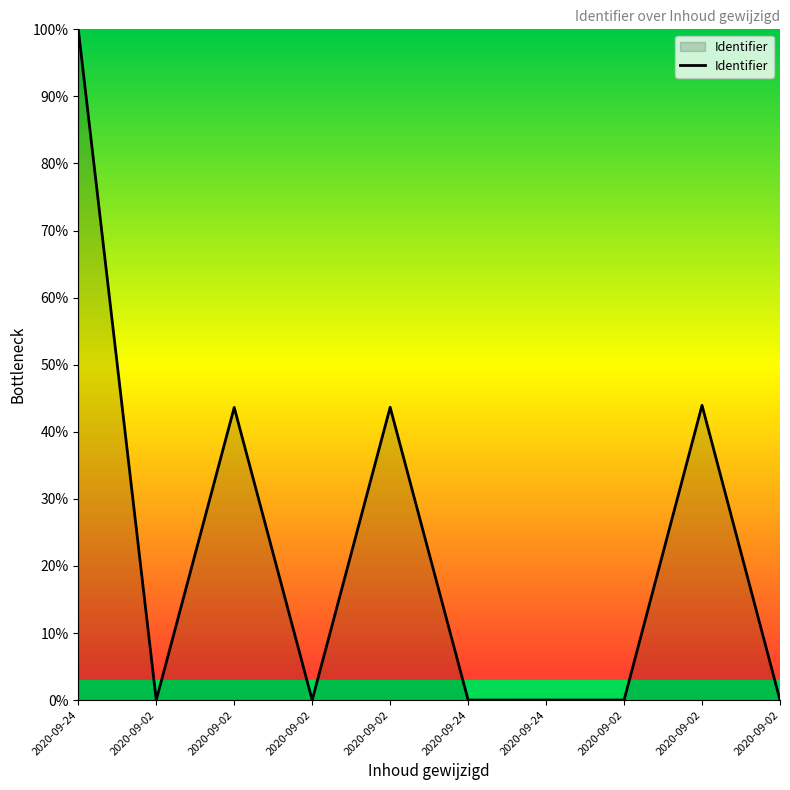

How many lines are shown in the chart?

1